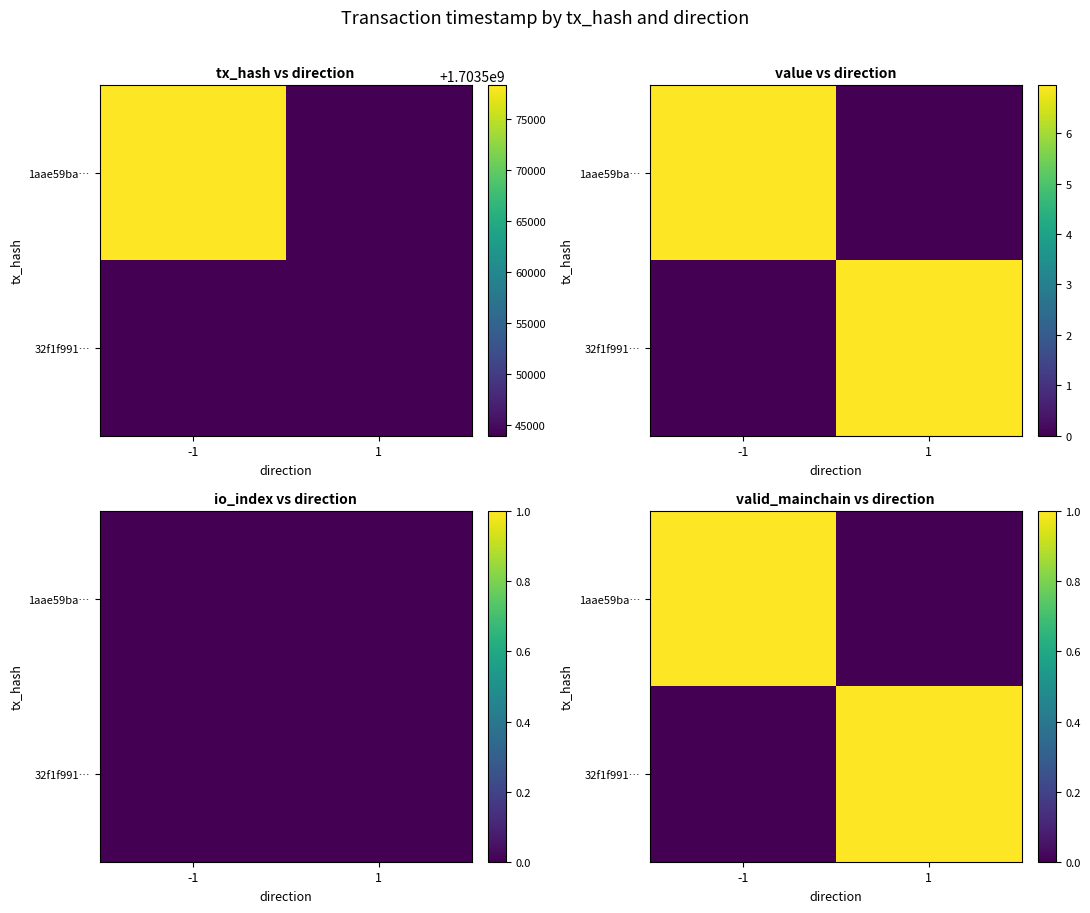

True or false: 32f1f991… has a value of 1 at 1.

False